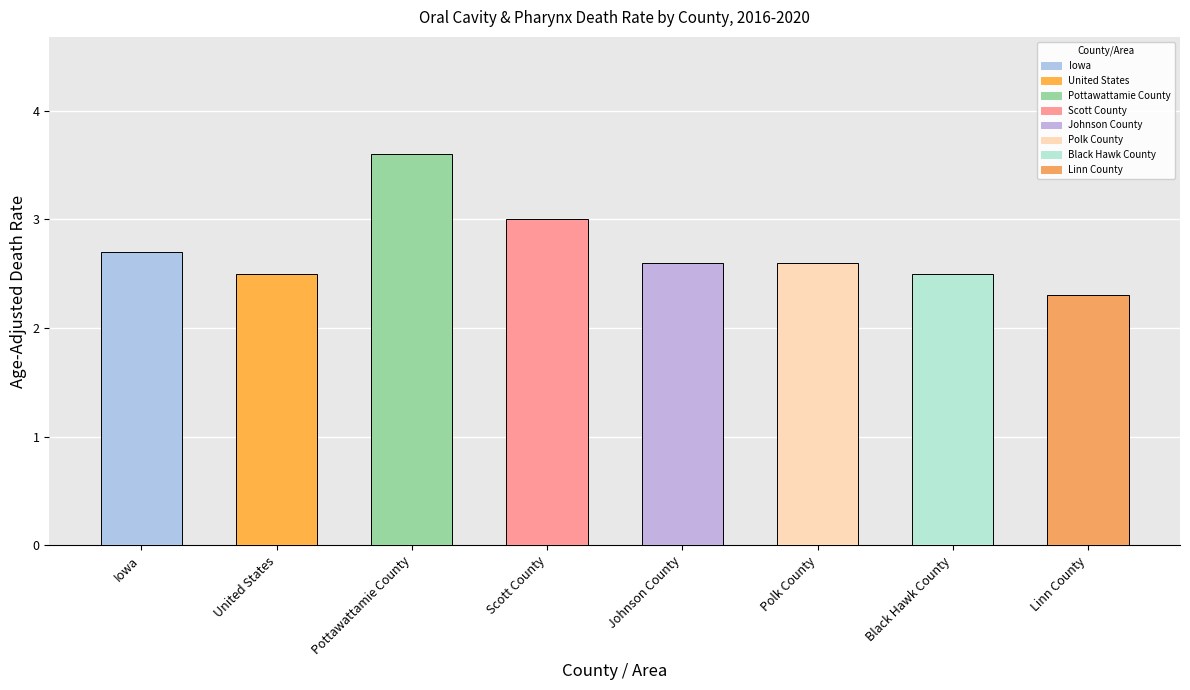

What is the difference between the values at Pottawattamie County and Linn County?

1.3